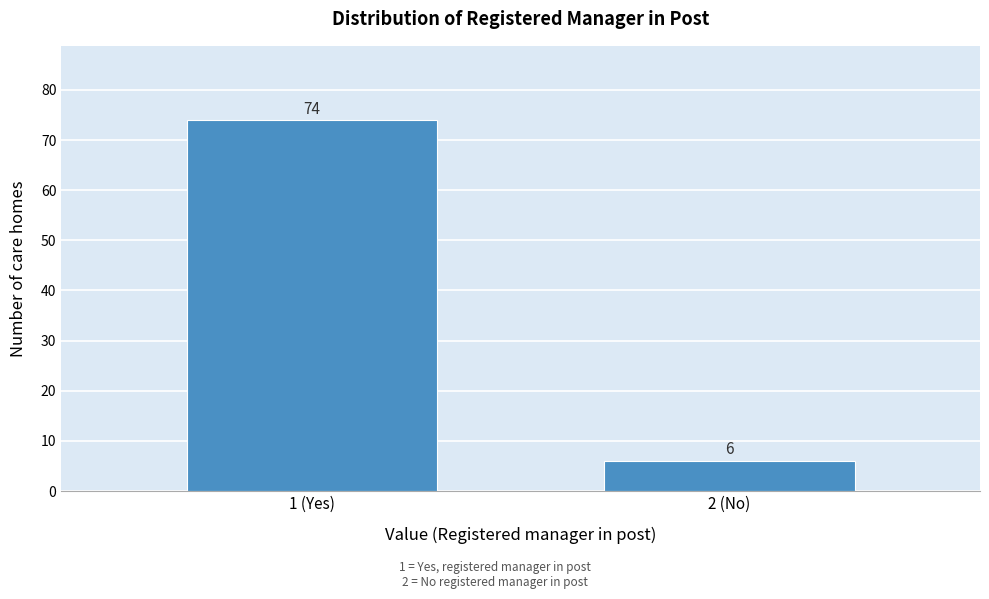

Reading left to right, transcribe all the data shown in this chart.

74	6